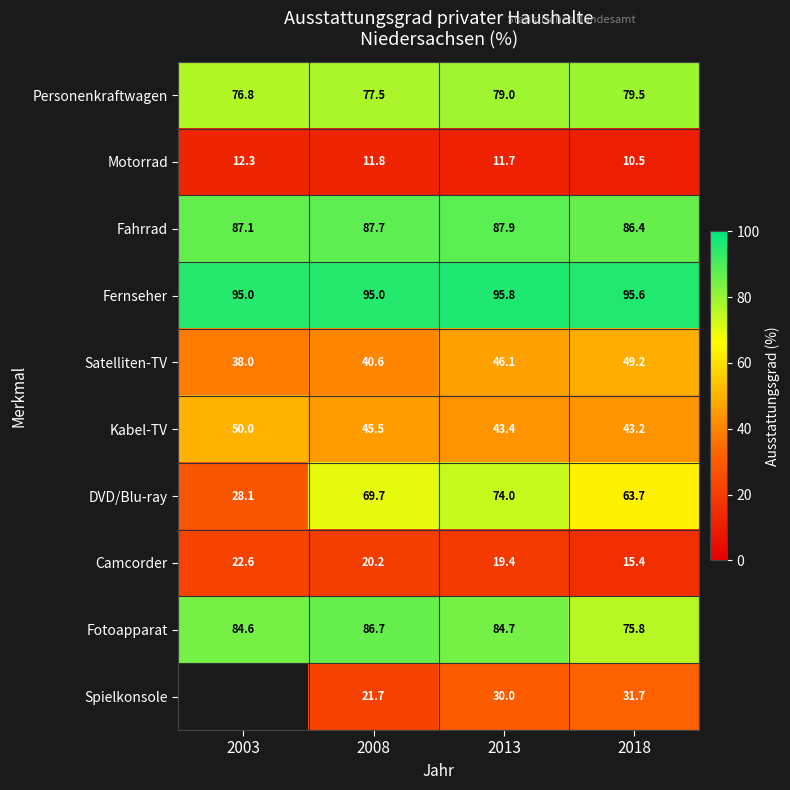

Between 2018 and 2003, which is larger?

2018